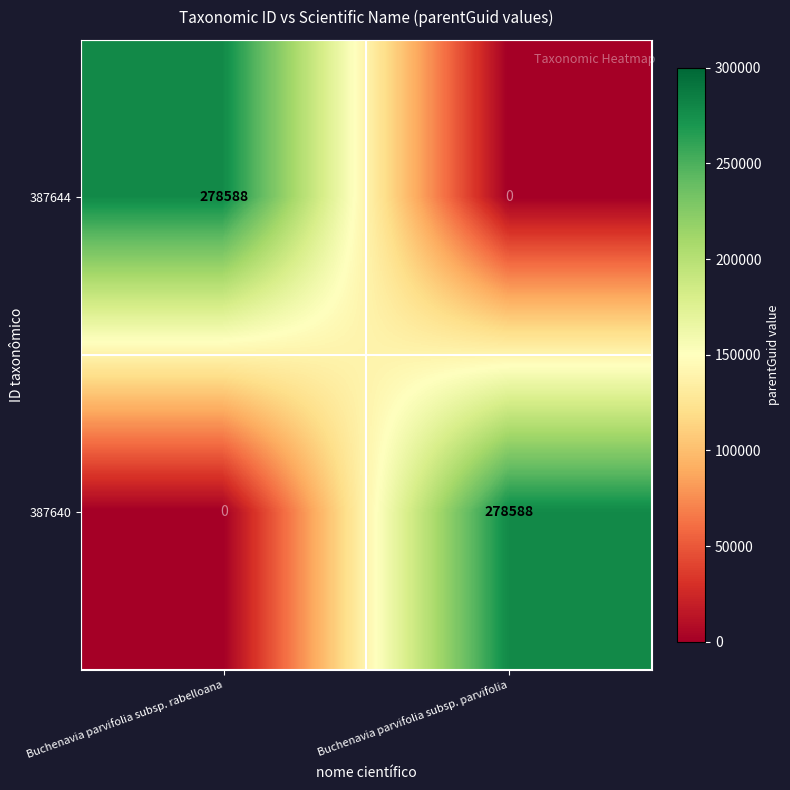

Count the number of categories in the chart.

2